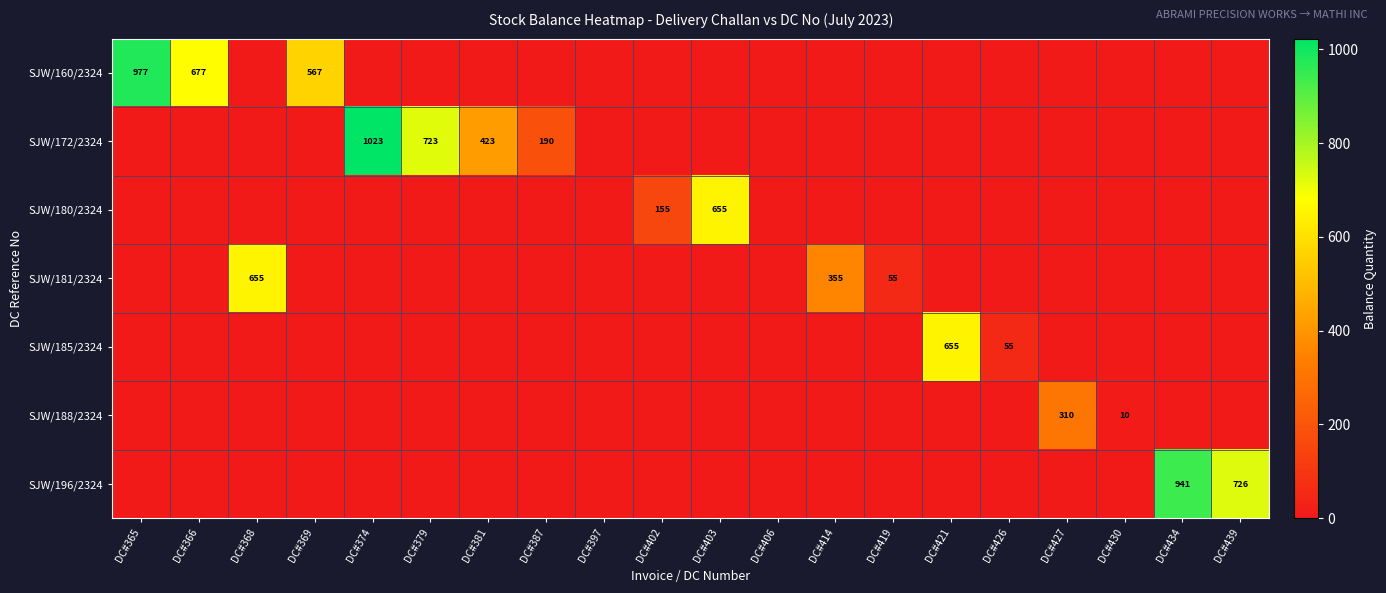

Rank the categories by SJW/172/2324 value from lowest to highest.

DC#365, DC#366, DC#368, DC#369, DC#397, DC#402, DC#403, DC#406, DC#414, DC#419, DC#421, DC#426, DC#427, DC#430, DC#434, DC#439, DC#387, DC#381, DC#379, DC#374